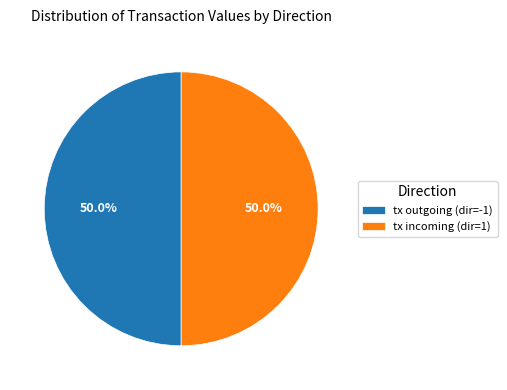

How much of the chart is everything except tx outgoing (dir=-1)?

50.0%